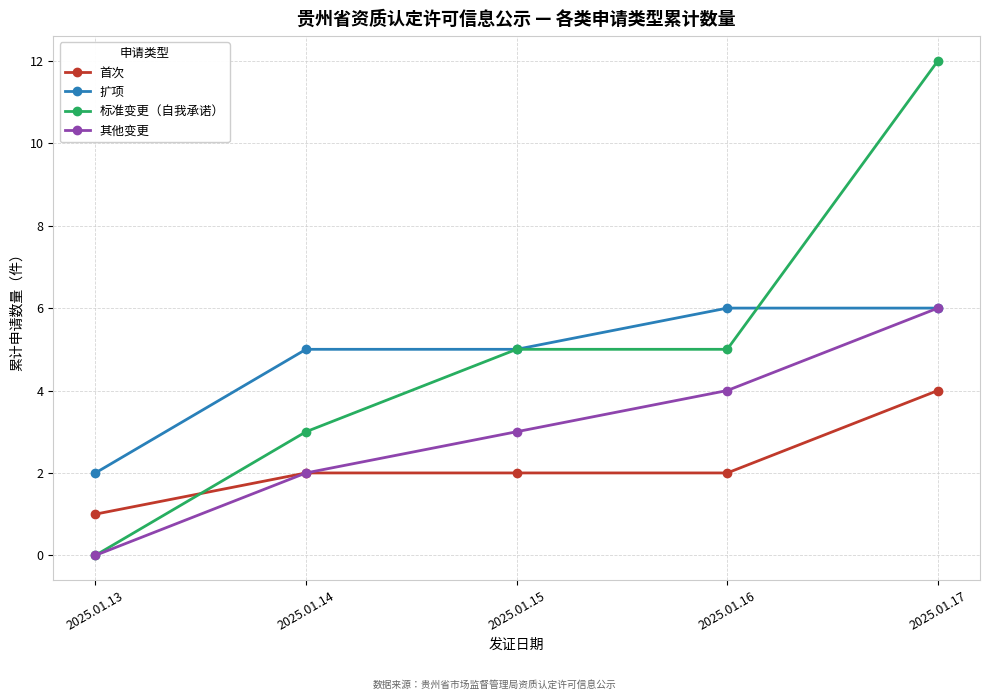

Reading left to right, extract all data points from this chart.

首次: 2025.01.13=1	2025.01.14=2	2025.01.15=2	2025.01.16=2	2025.01.17=4
扩项: 2025.01.13=2	2025.01.14=5	2025.01.15=5	2025.01.16=6	2025.01.17=6
标准变更（自我承诺）: 2025.01.13=0	2025.01.14=3	2025.01.15=5	2025.01.16=5	2025.01.17=12
其他变更: 2025.01.13=0	2025.01.14=2	2025.01.15=3	2025.01.16=4	2025.01.17=6